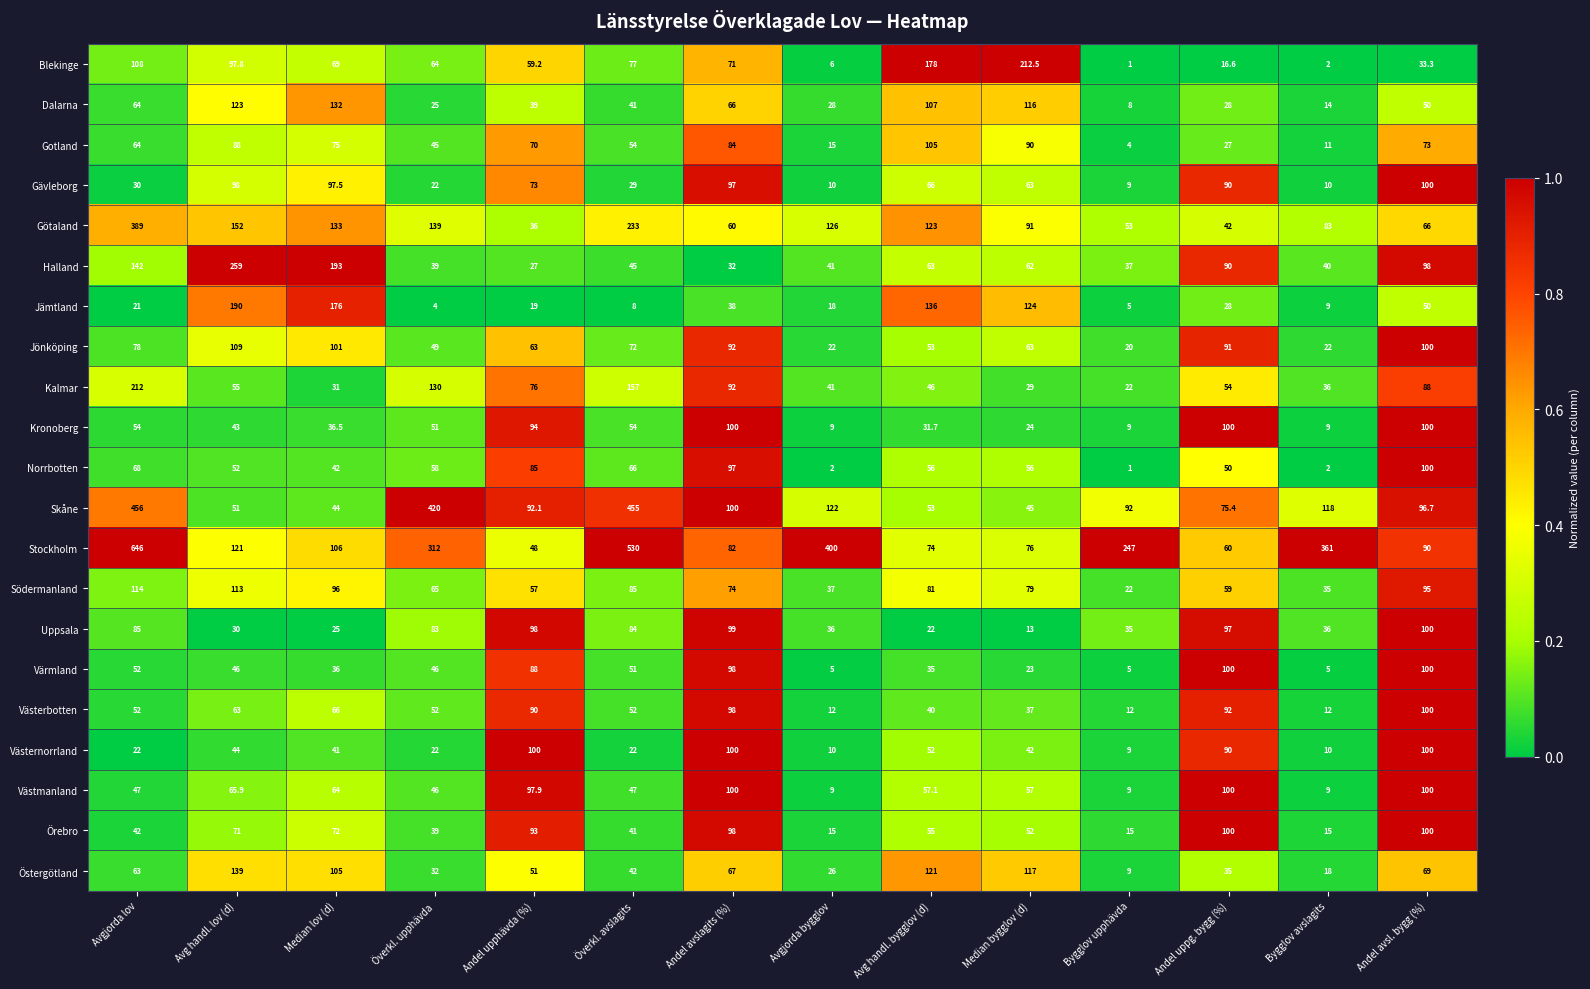

Between Median lov (d) and Avg handl. bygglov (d), which series saw the biggest shift?

Halland